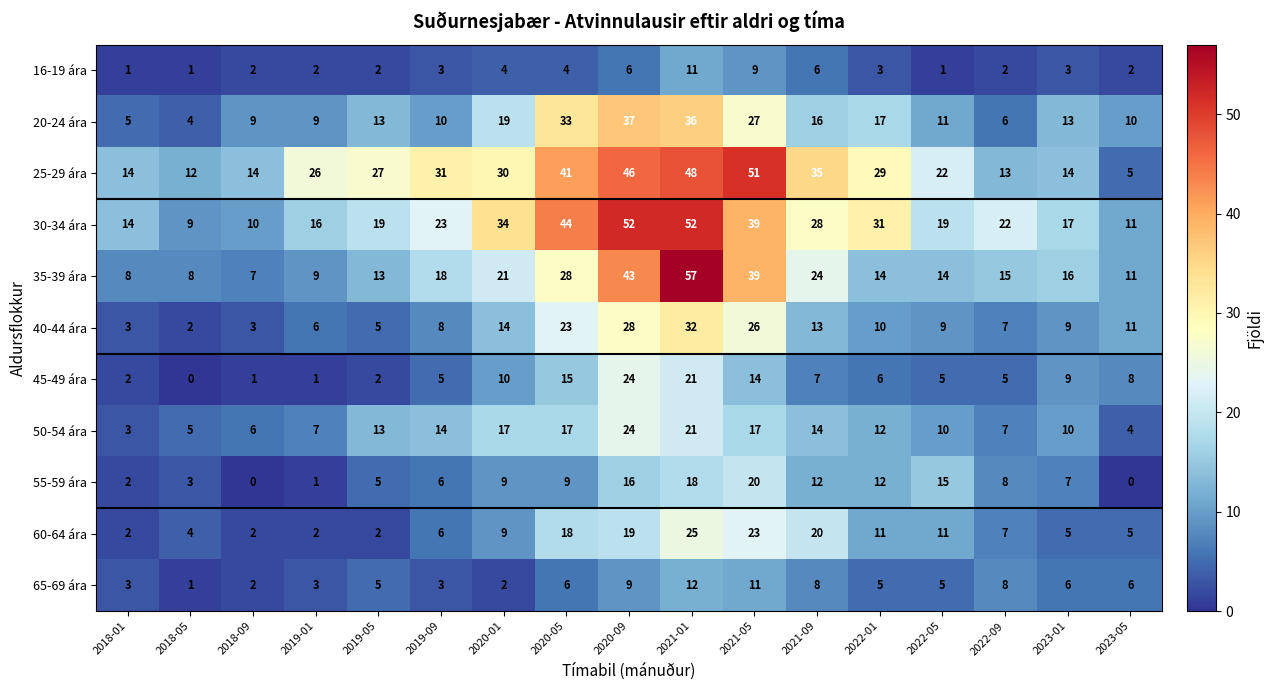

True or false: 45-49 ára has a value of 5 at 2022-09.

True